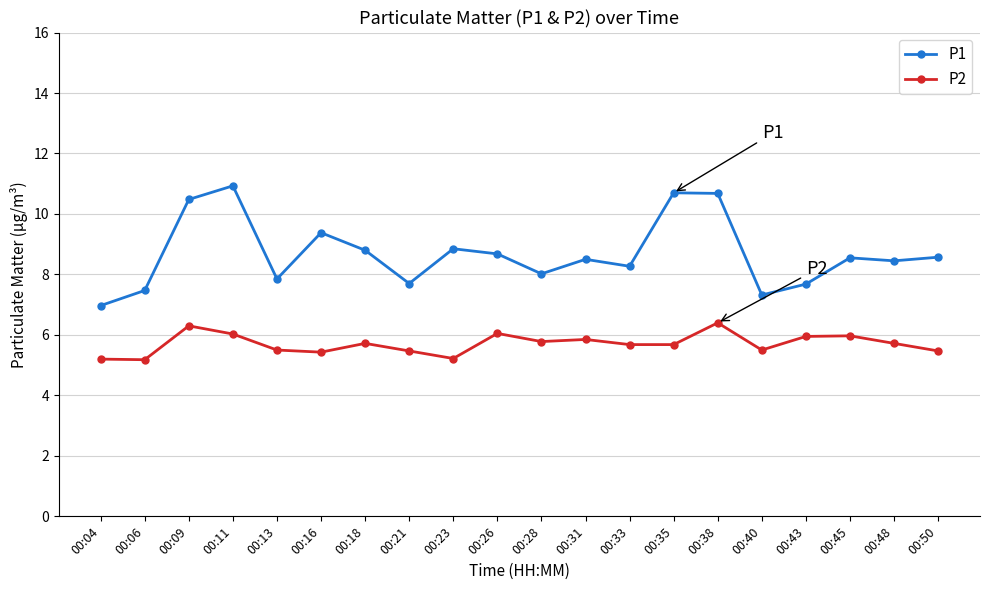

True or false: P2 has more than 0 points higher than both neighbors.

True